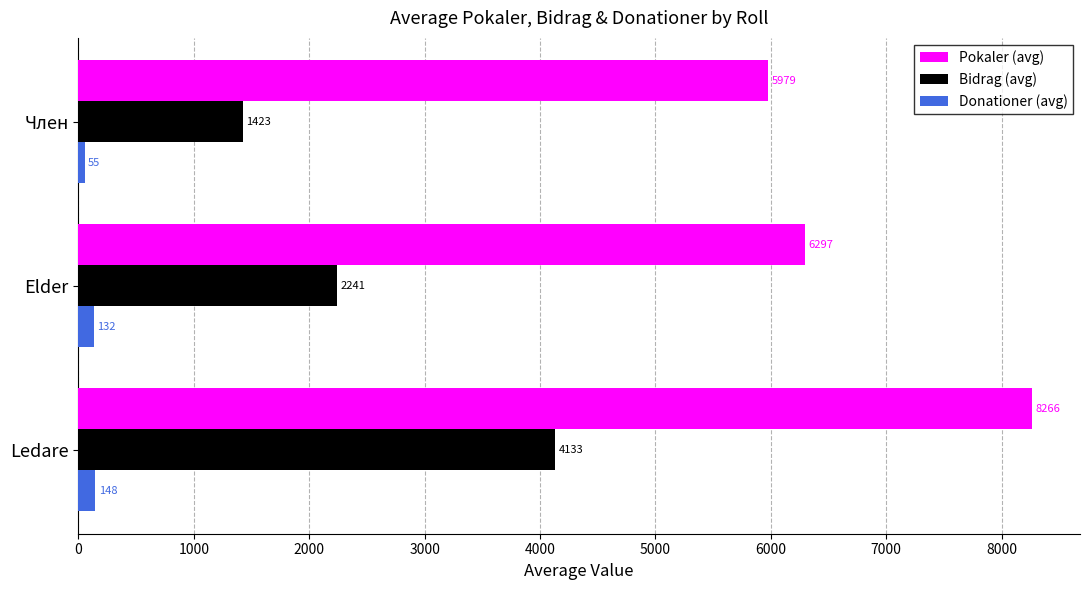

How many data points in Donationer (avg) are less than 131?

1